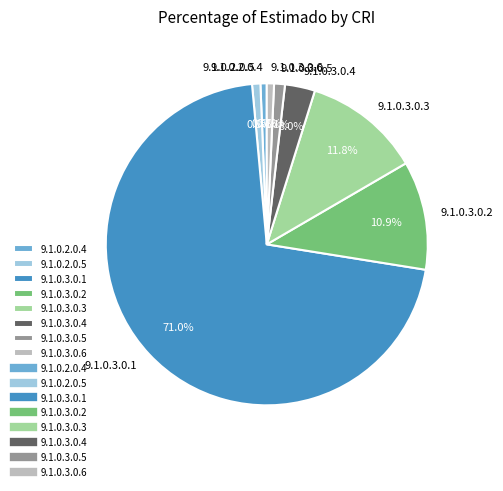

Does any single category account for the majority?

Yes